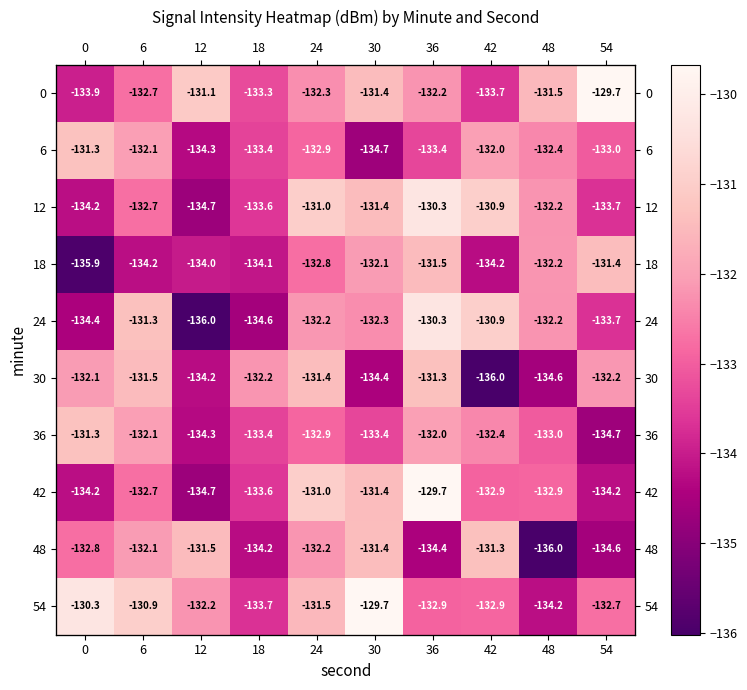

At how many categories does at least one series exceed -133?

10